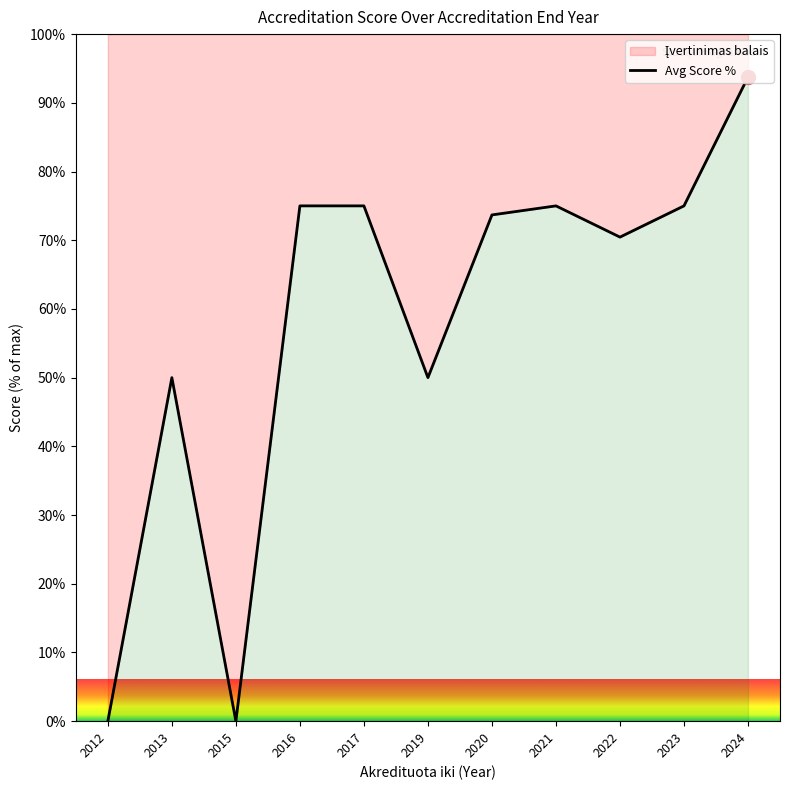

How many categories are shown in the chart?

11